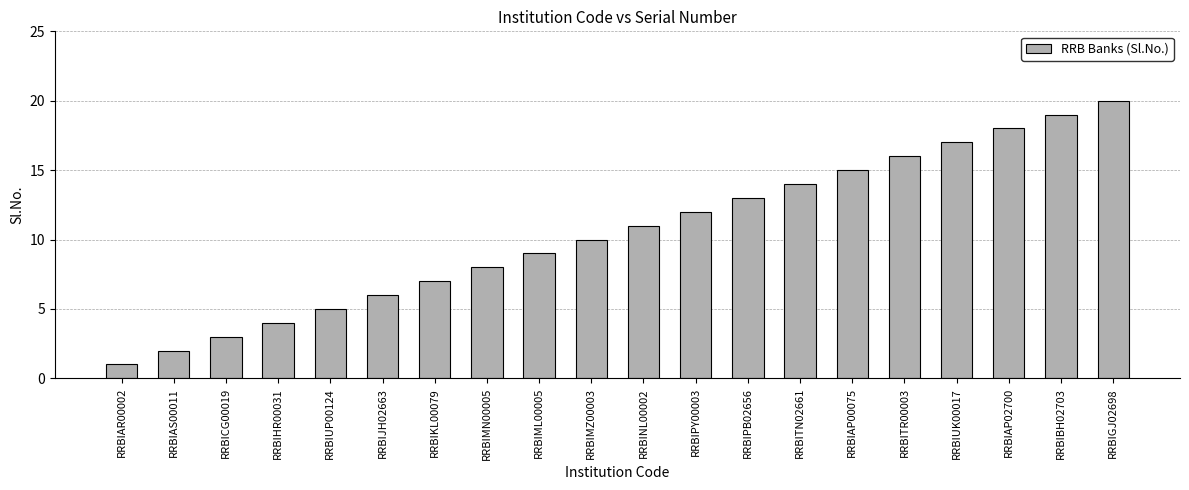

Reading right to left, what are all the values shown in this chart?

20	19	18	17	16	15	14	13	12	11	10	9	8	7	6	5	4	3	2	1